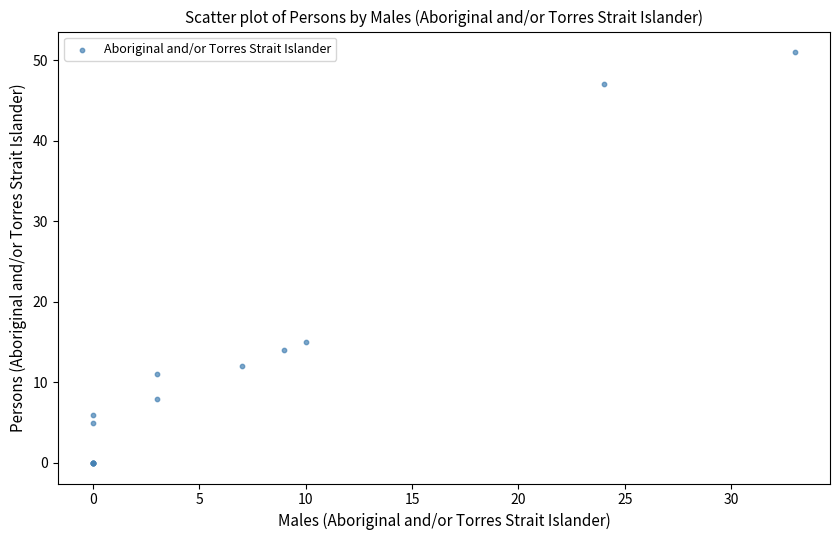

What Y value in the scatter plot is closest to 25?

15